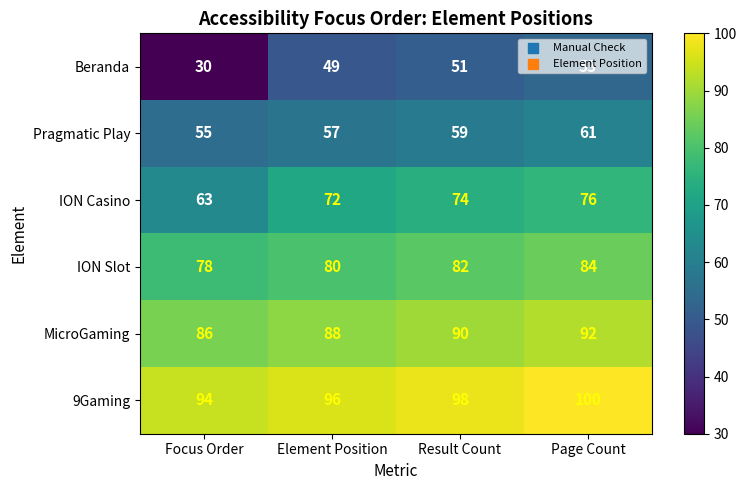

Which series has the widest spread of values?

Beranda